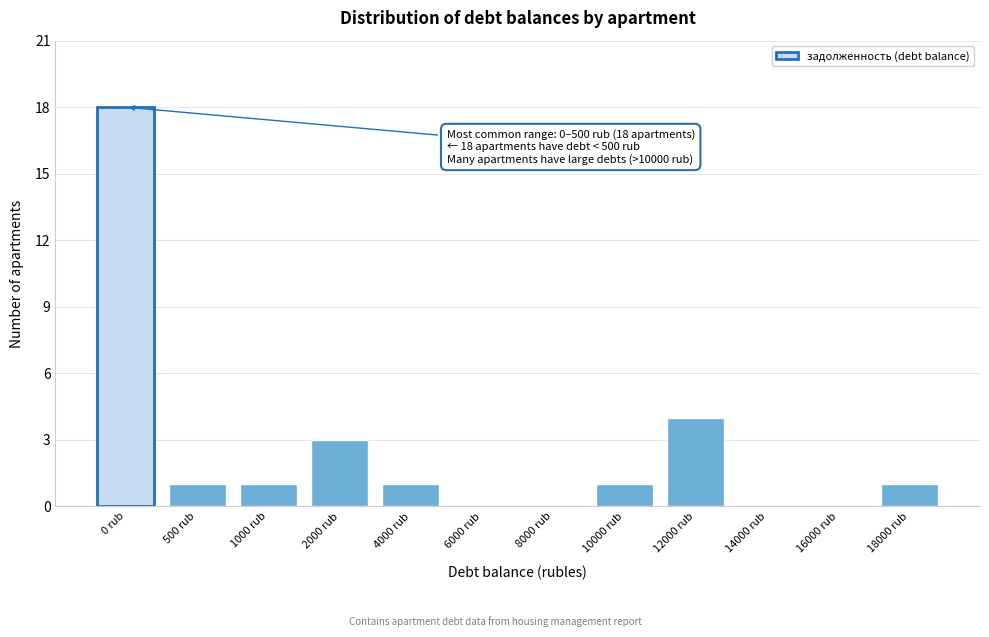

Reading left to right, extract all data points from this chart.

0 rub=18	500 rub=1	1000 rub=1	2000 rub=3	4000 rub=1	6000 rub=0	8000 rub=0	10000 rub=1	12000 rub=4	14000 rub=0	16000 rub=0	18000 rub=1